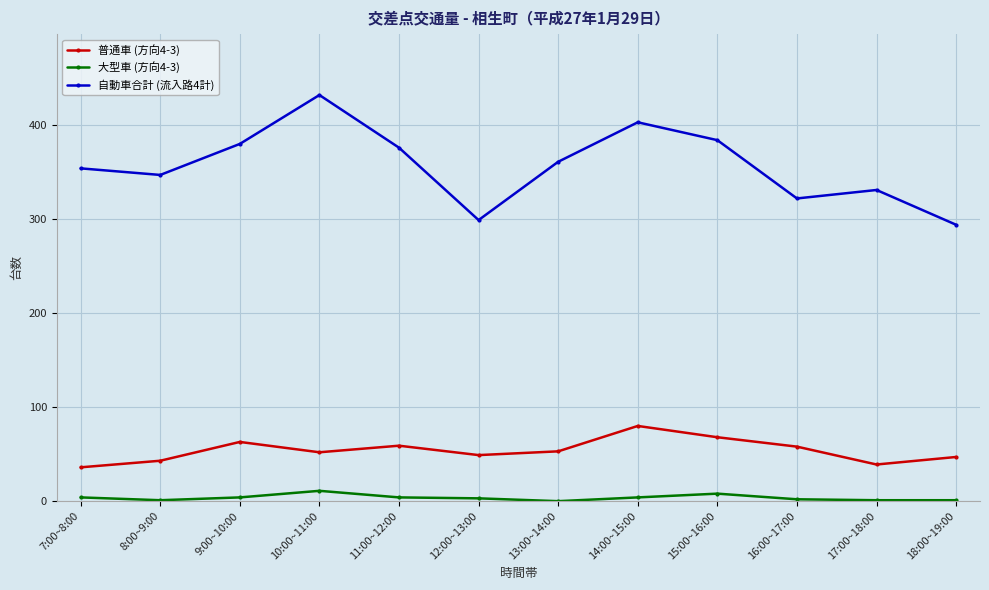

What is the total value across all series at 11:00~12:00?

439